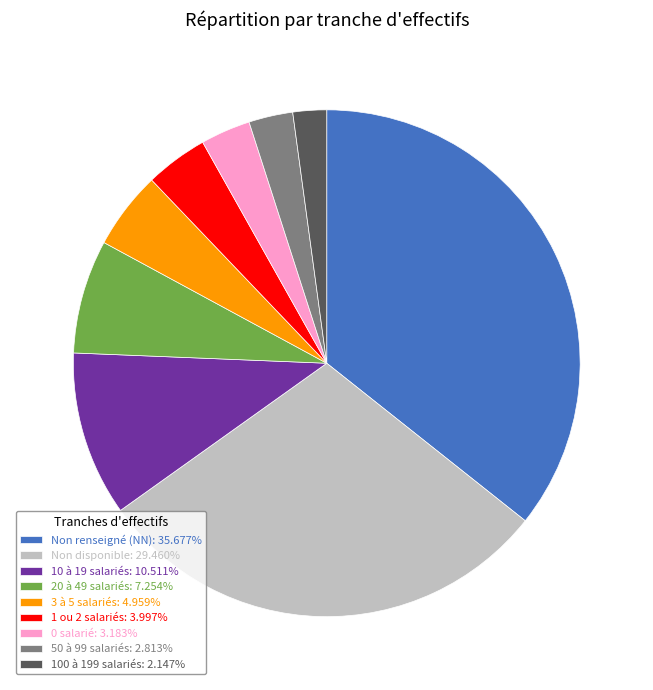

Does 0 salarié: 3.183% represent more than half of the total?

No